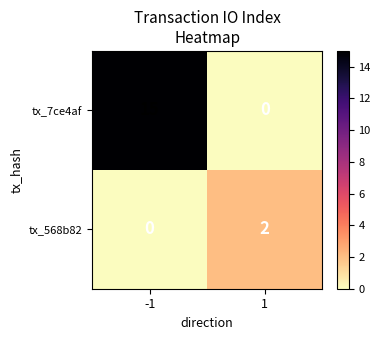

Reading left to right, transcribe all the data shown in this chart.

tx_7ce4af: 15	0
tx_568b82: 0	2